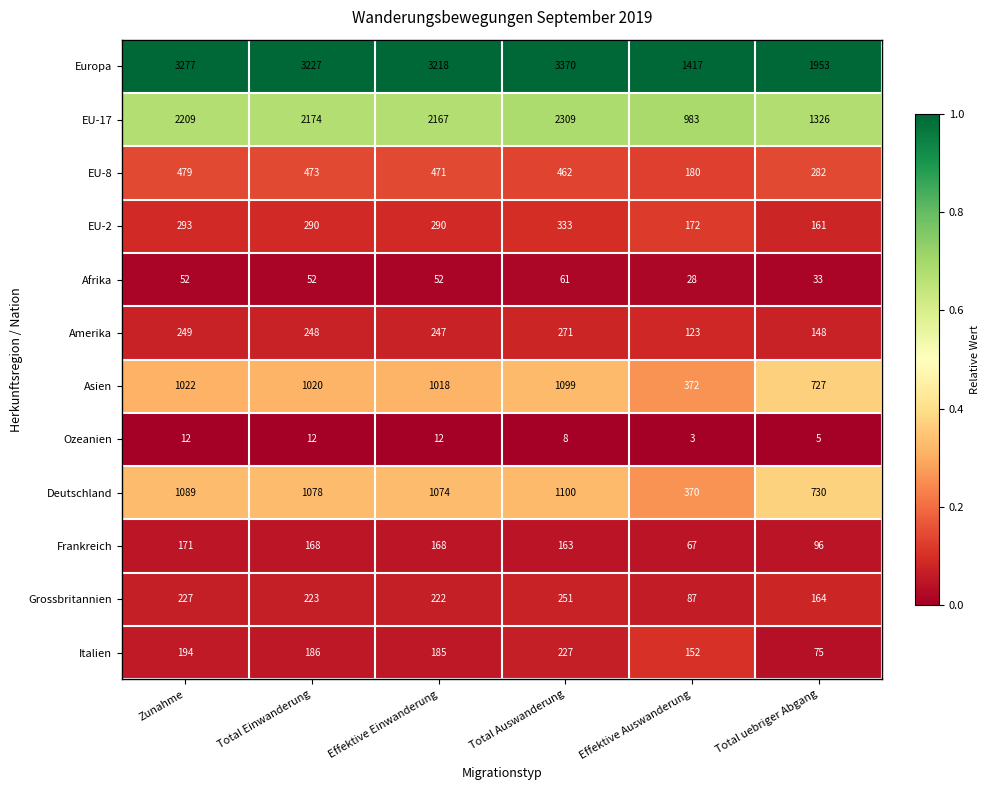

Which series has the largest total across all categories?

Europa